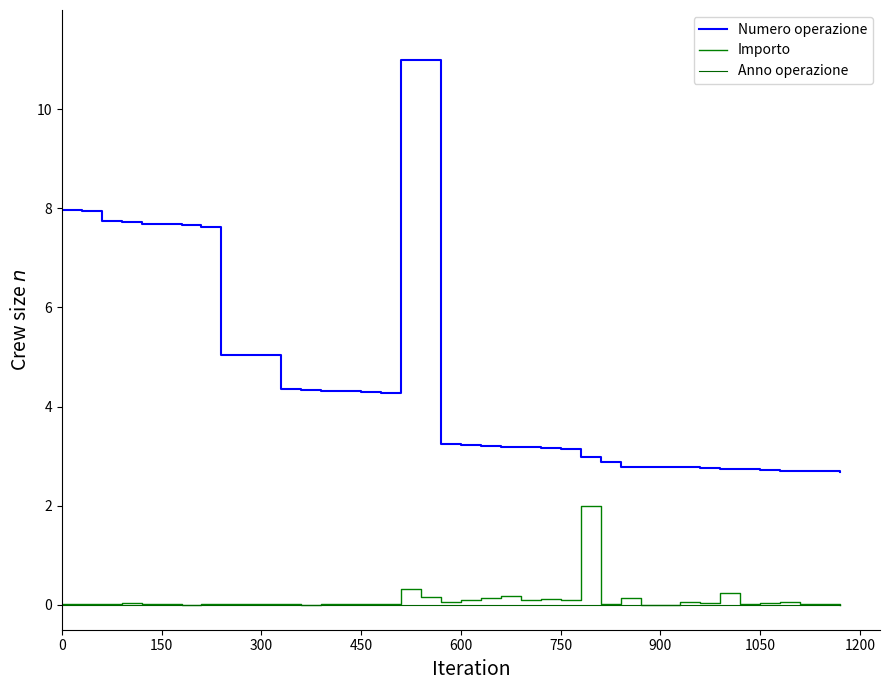

Reading left to right, list all the values displayed in this chart.

Numero operazione: 8.0	8.0	7.7	7.7	7.7	7.7	7.7	7.6	5.0	5.0	5.0	4.4	4.3	4.3	4.3	4.3	4.3	11.0	11.0	3.2	3.2	3.2	3.2	3.2	3.2	3.1	3.0	2.9	2.8	2.8	2.8	2.8	2.8	2.7	2.7	2.7	2.7	2.7	2.7	2.7
Importo: 0.0	0.0	0.0	0.0	0.0	0.0	0.0	0.0	0.0	0.0	0.0	0.0	0.0	0.0	0.0	0.0	0.0	0.3	0.2	0.1	0.1	0.1	0.2	0.1	0.1	0.1	2.0	0.0	0.1	0.0	0.0	0.1	0.0	0.2	0.0	0.0	0.1	0.0	0.0	0.0
Anno operazione: 0.0	0.0	0.0	0.0	0.0	0.0	0.0	0.0	0.0	0.0	0.0	0.0	0.0	0.0	0.0	0.0	0.0	0.0	0.0	0.0	0.0	0.0	0.0	0.0	0.0	0.0	0.0	0.0	0.0	0.0	0.0	0.0	0.0	0.0	0.0	0.0	0.0	0.0	0.0	0.0